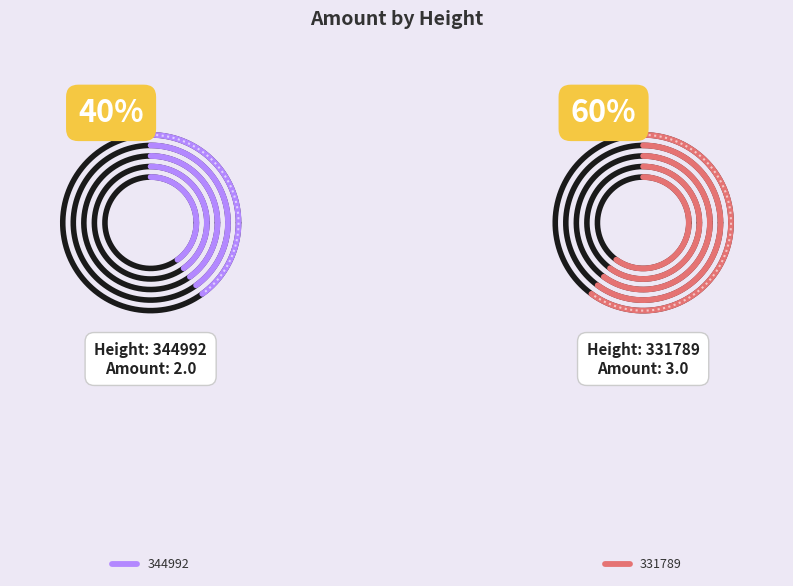

What is the change in value from 344992 to 331789?

+1